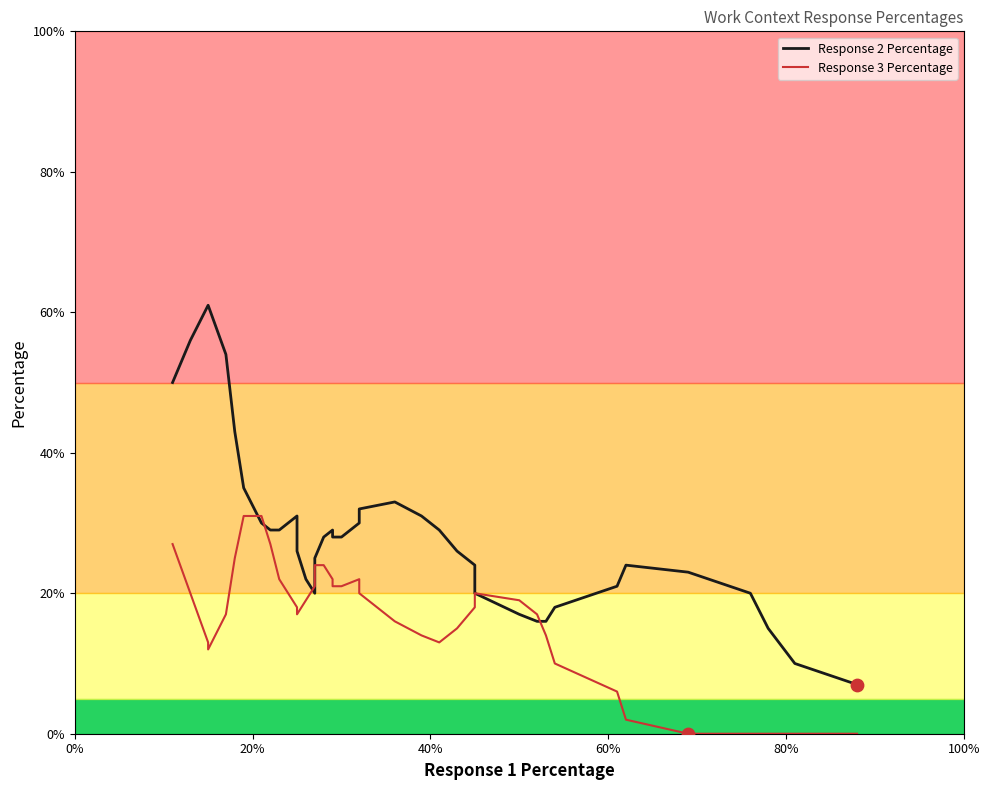

At how many categories does at least one series exceed 5?

40